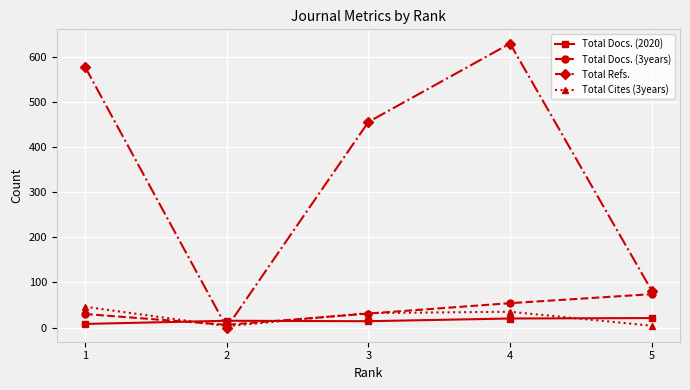

At how many categories does at least one series exceed 441?

3